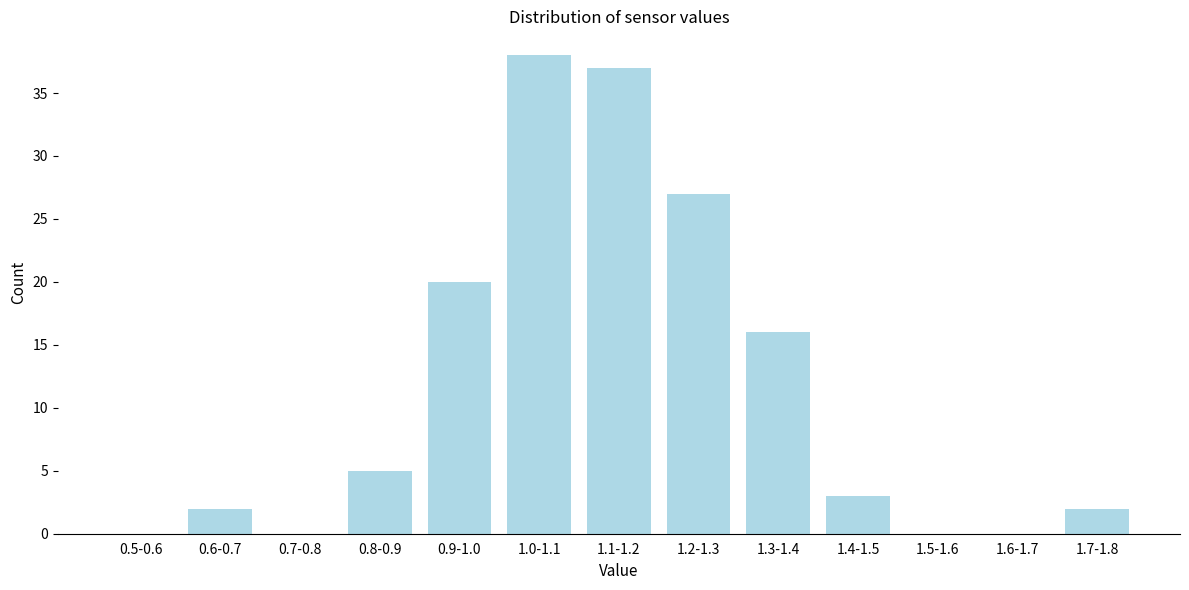

Reading left to right, transcribe all the data shown in this chart.

0.5-0.6=0	0.6-0.7=2	0.7-0.8=0	0.8-0.9=5	0.9-1.0=20	1.0-1.1=38	1.1-1.2=37	1.2-1.3=27	1.3-1.4=16	1.4-1.5=3	1.5-1.6=0	1.6-1.7=0	1.7-1.8=2